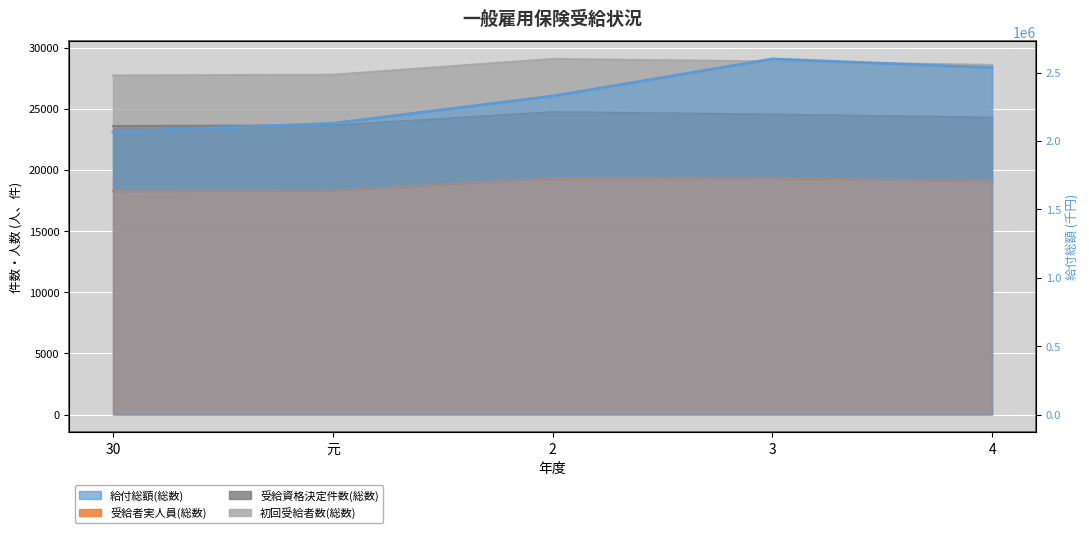

At which category is the sum across all series the highest?

3